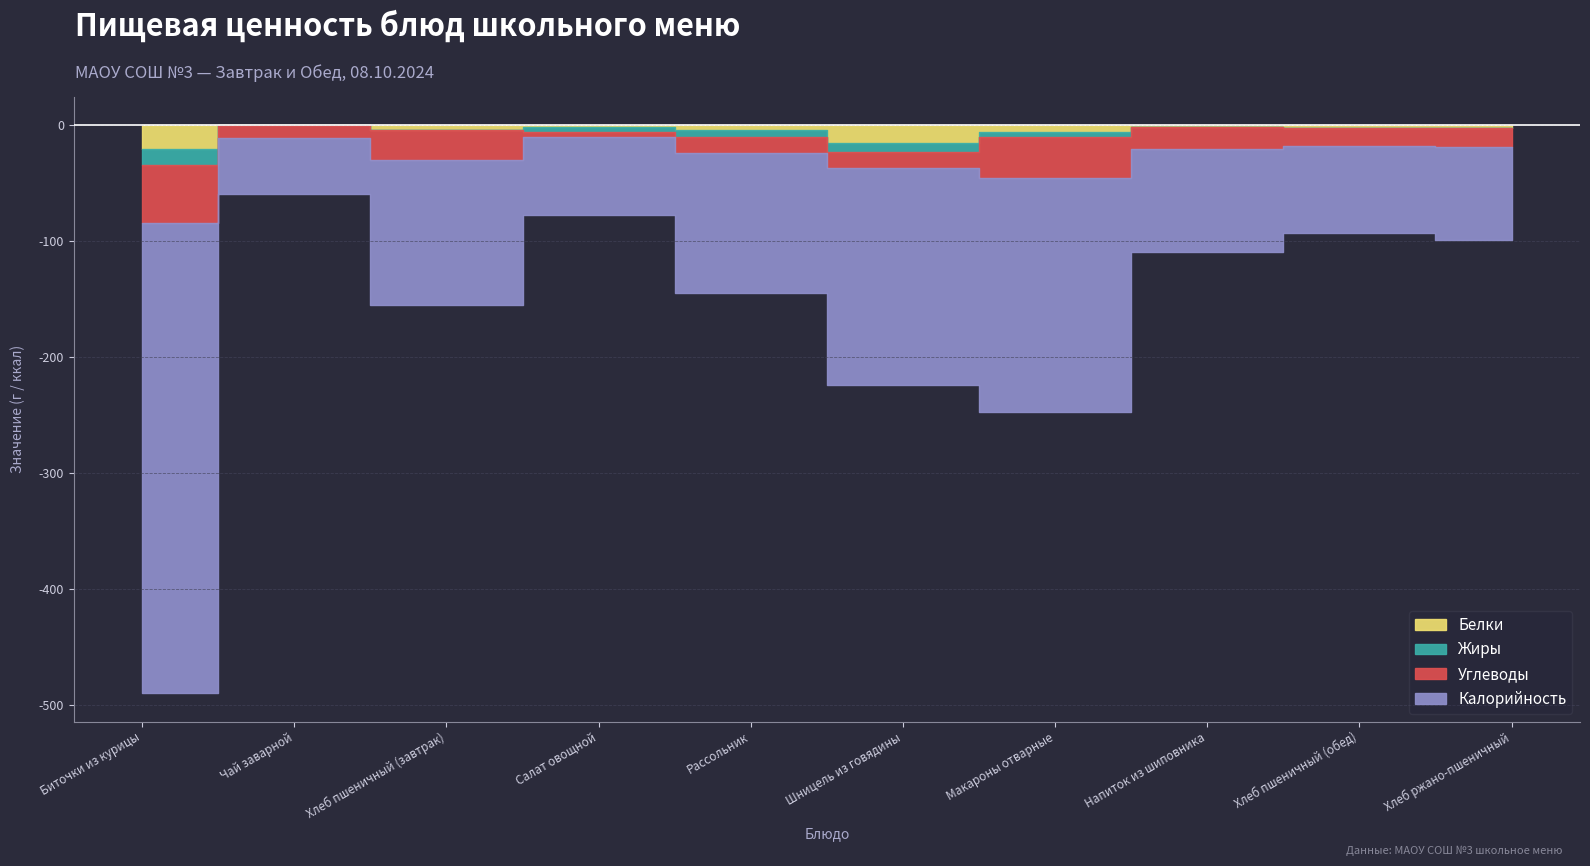

Count the number of categories in the chart.

10